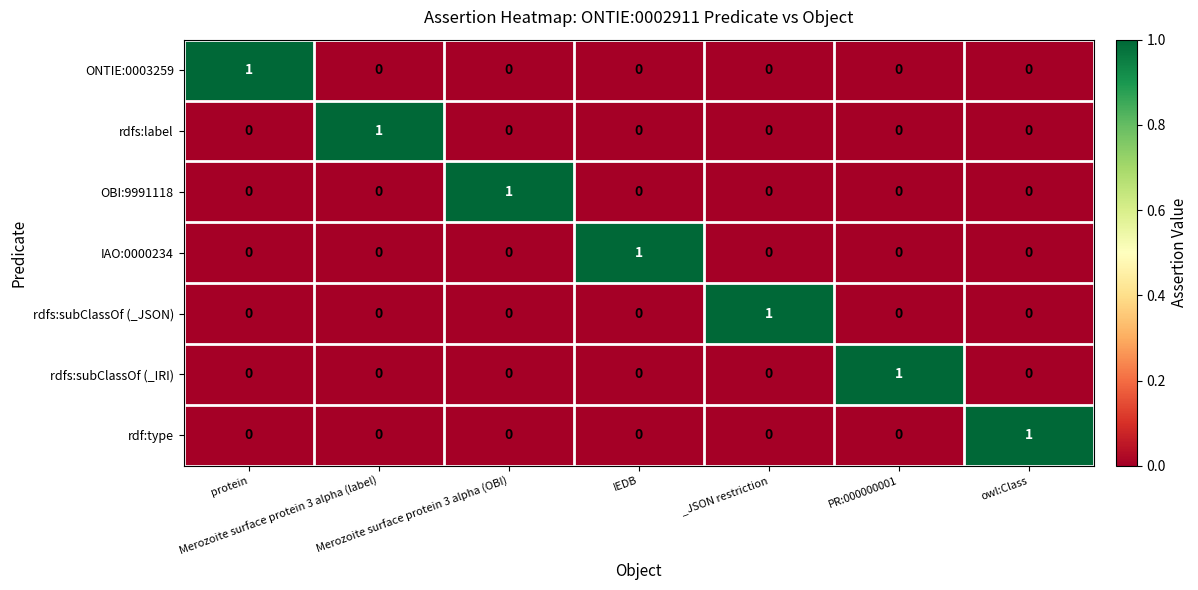

At how many categories does at least one series exceed 0?

7